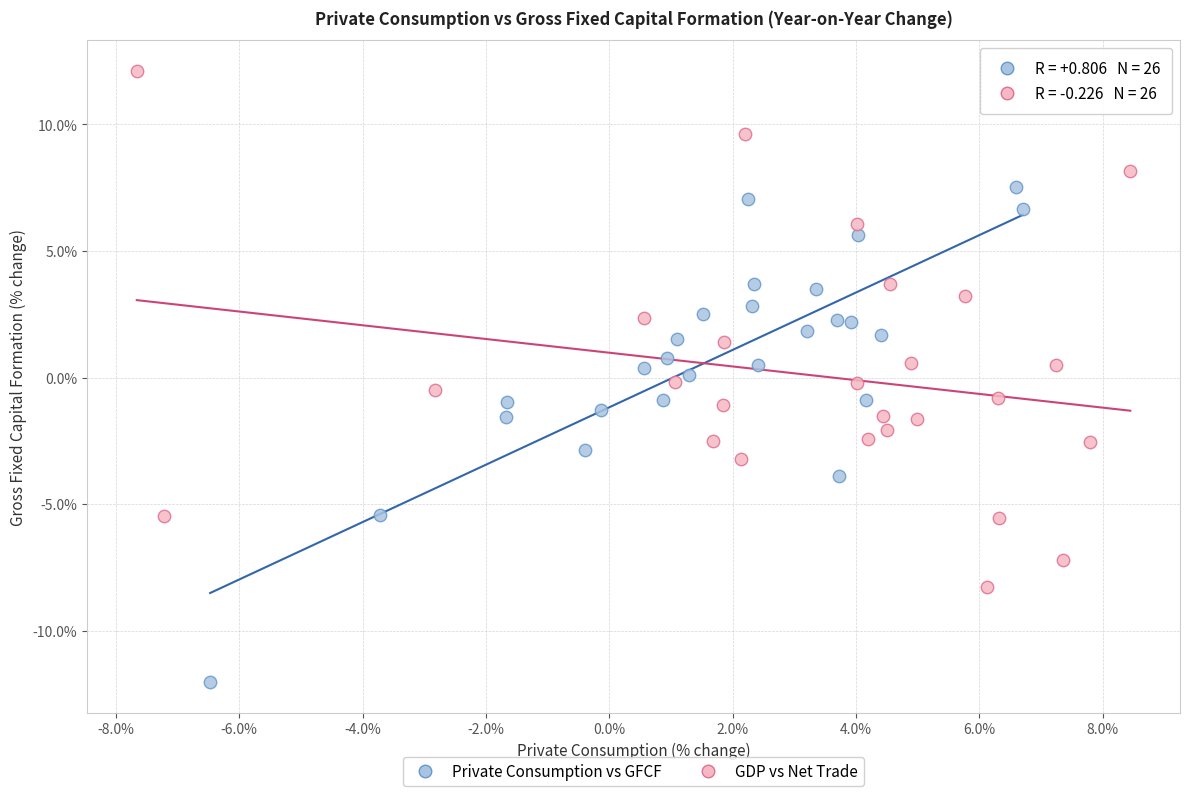

What are all the series names shown in the legend?

Private Consumption vs GFCF, GDP vs Net Trade